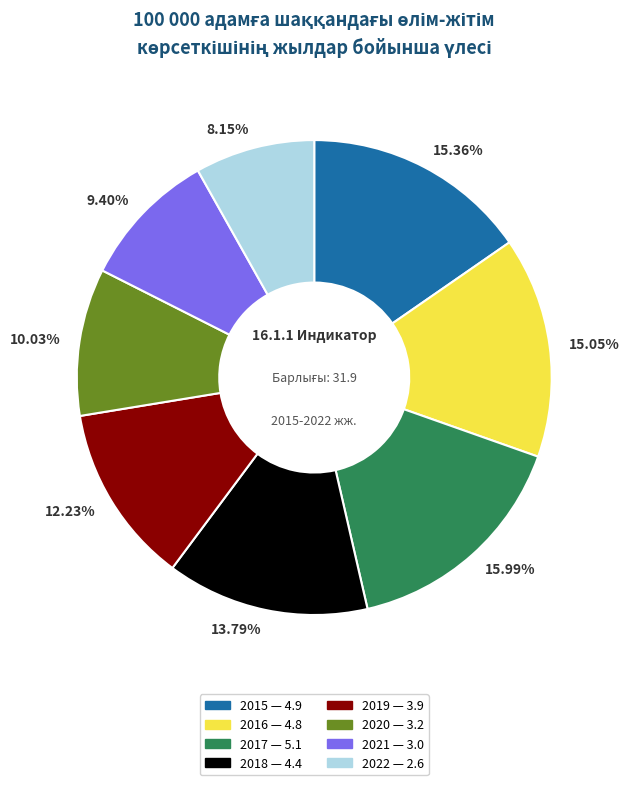

Combined, do 12.23% and 13.79% account for over 50%?

No